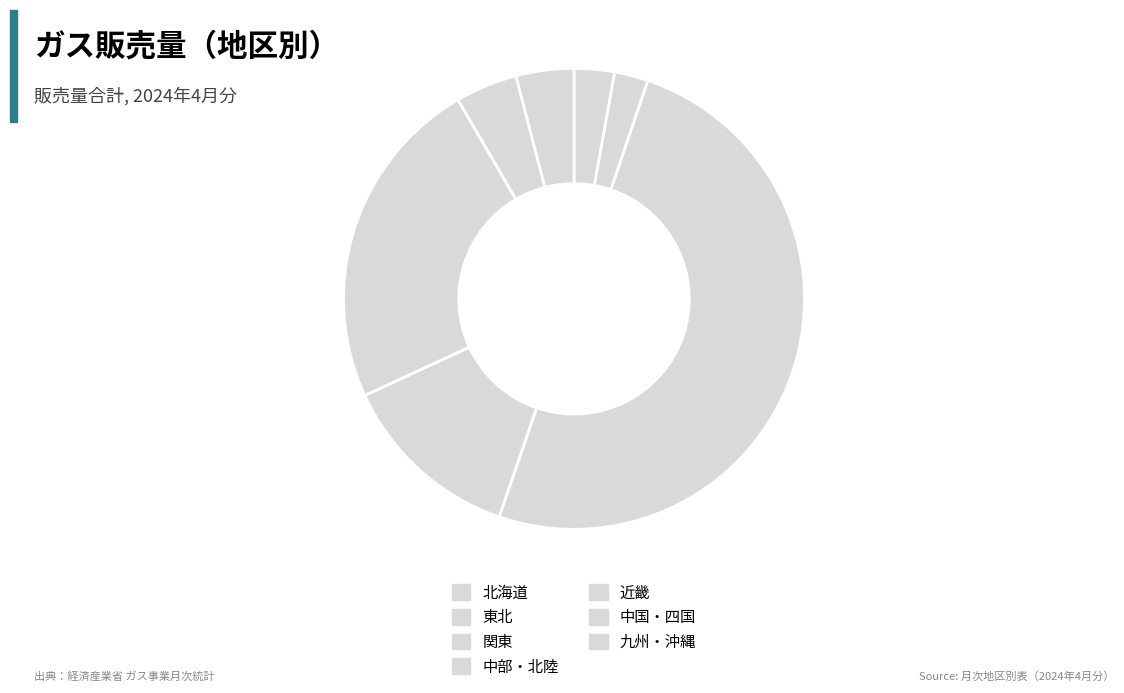

Is it true that 中国・四国 is 4% of the pie?

True